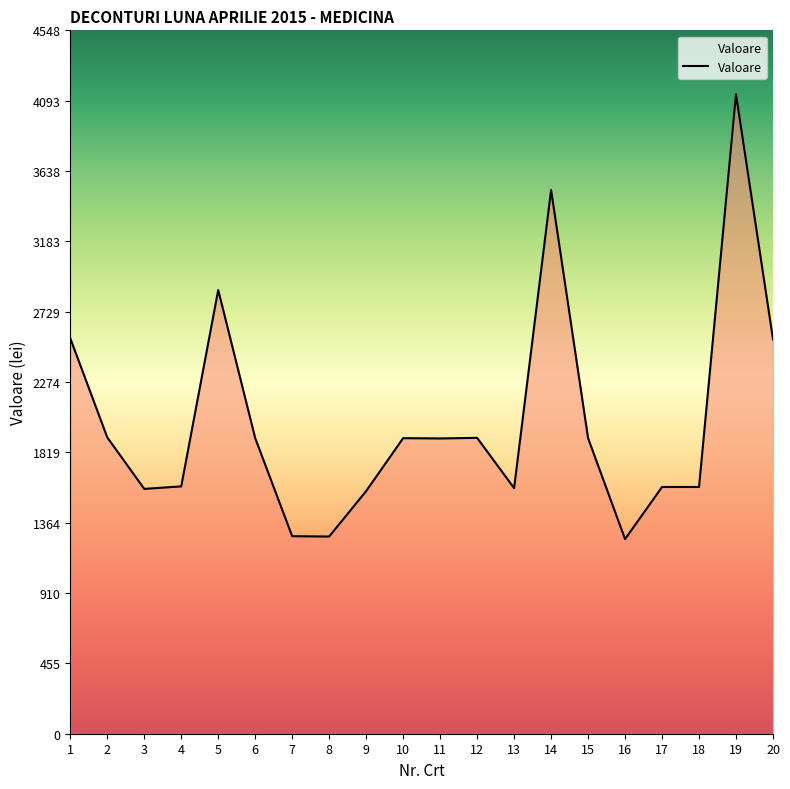

What is the maximum value shown in the chart?

4134.4